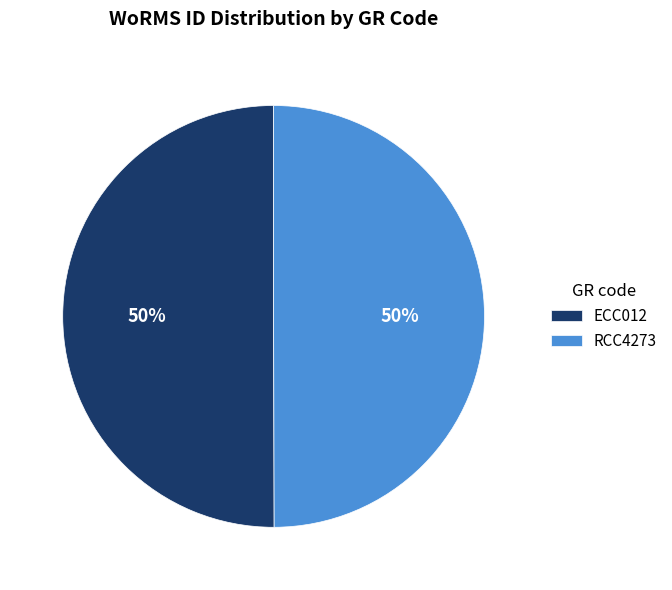

To the nearest percent, what is the combined percentage of ECC012 and RCC4273?

100%